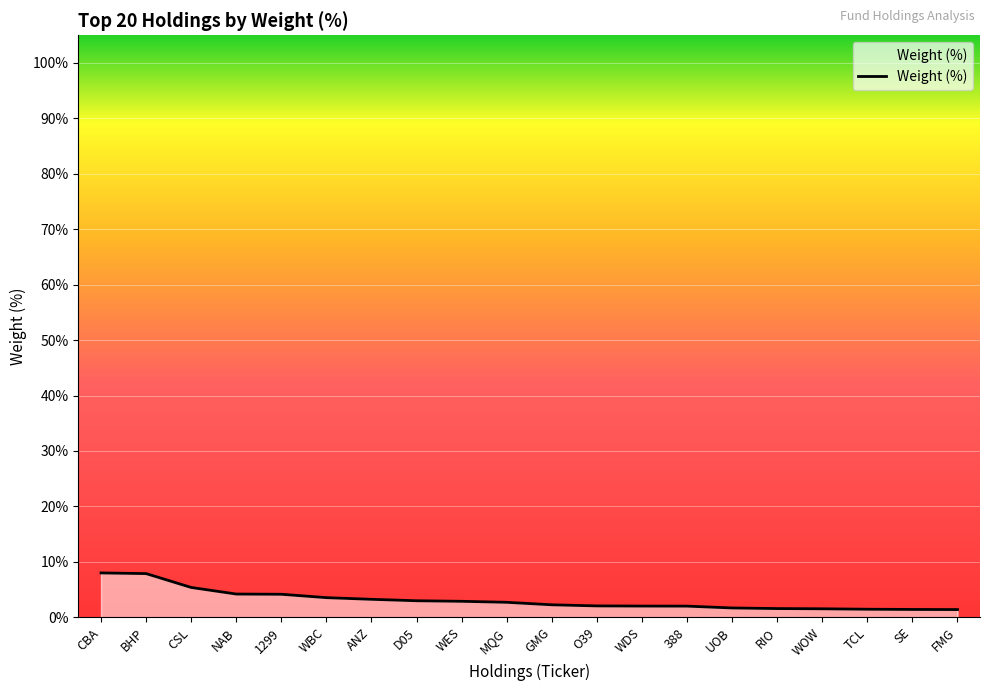

What is the difference between the values at WBC and UOB?

1.9